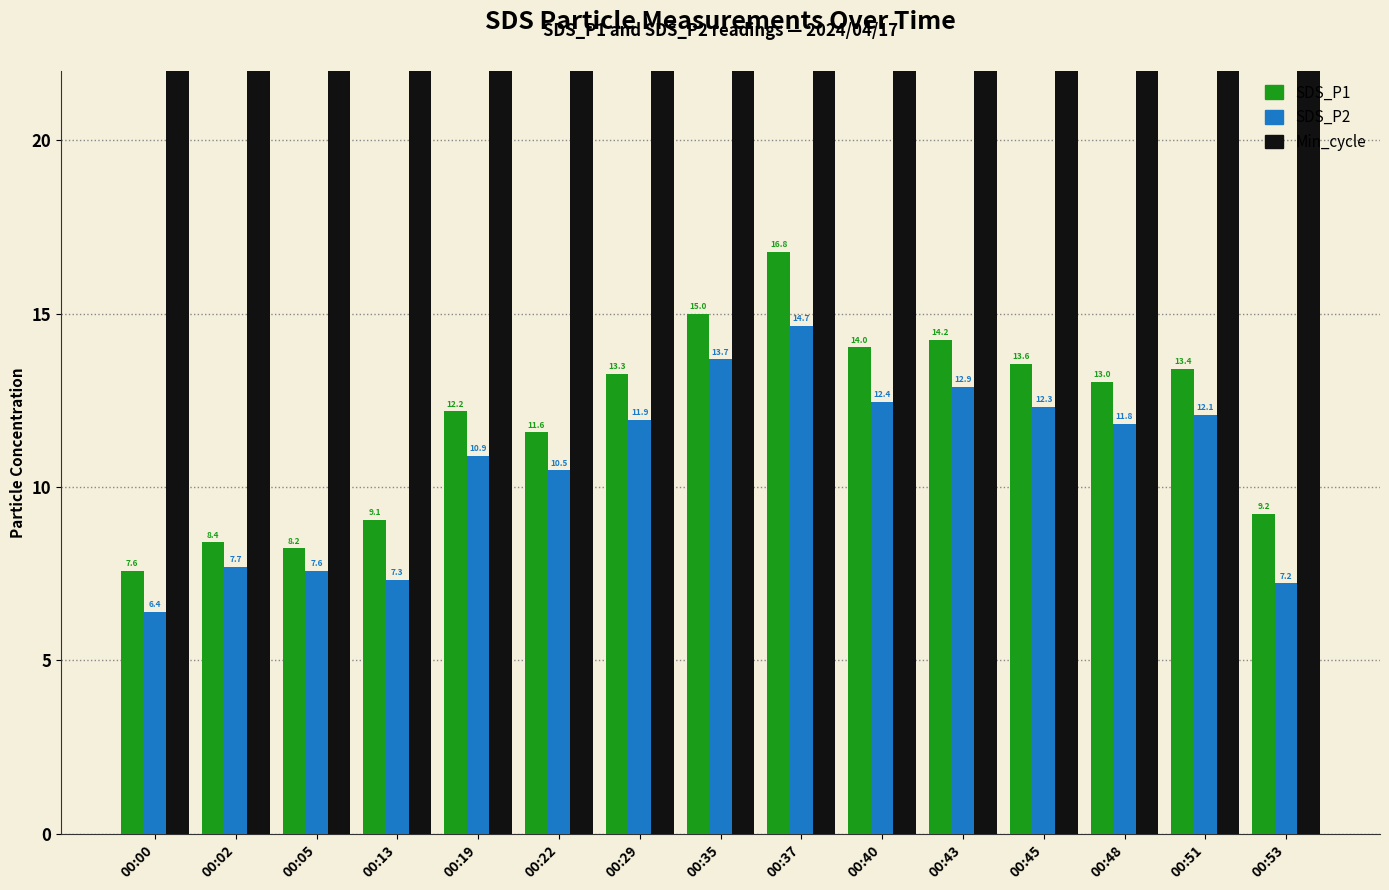

What is the value of the Min_cycle bar at the 5th from the left?

26.0